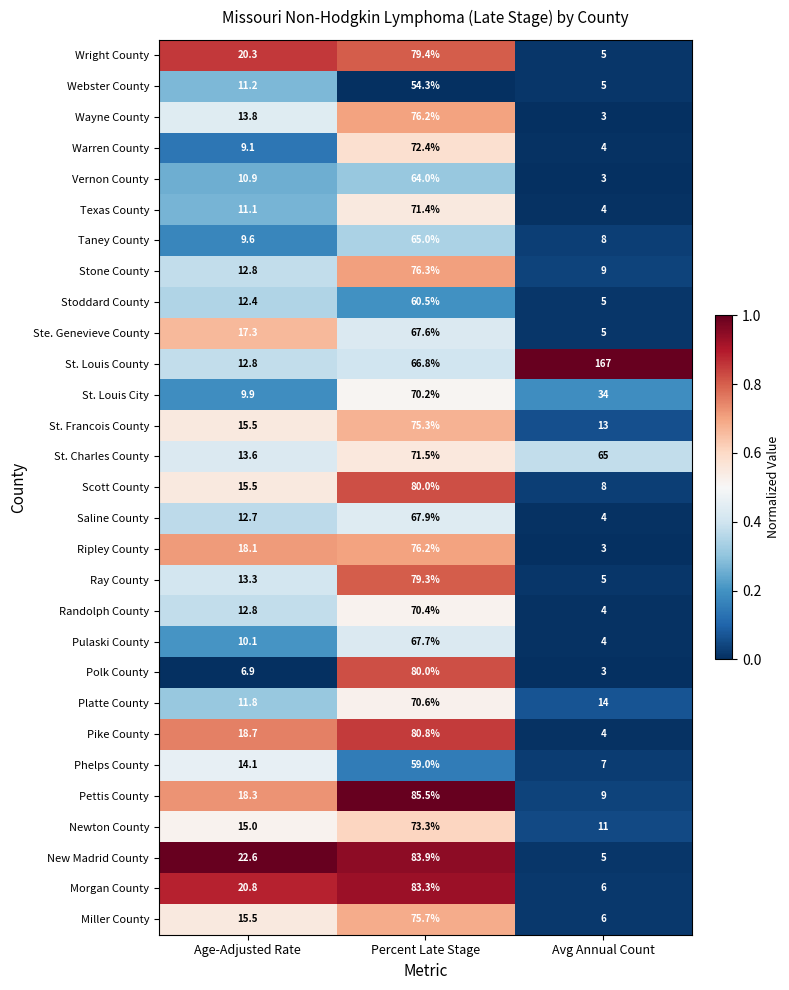

Which series has the widest spread of values?

St. Louis County